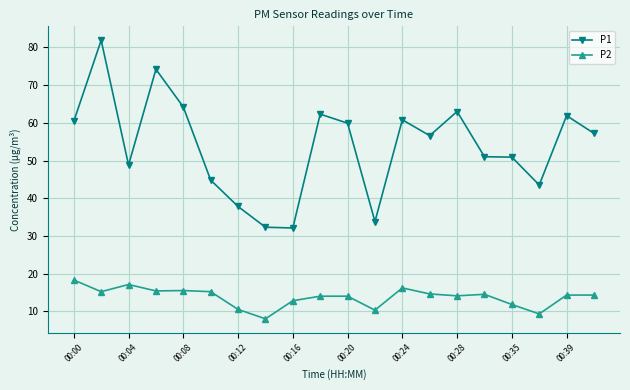

Which series has the widest spread of values?

P1